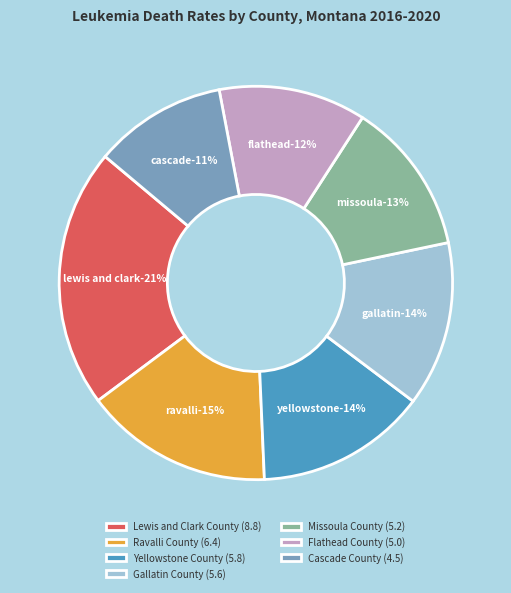

Which slice is the smallest?

Cascade County